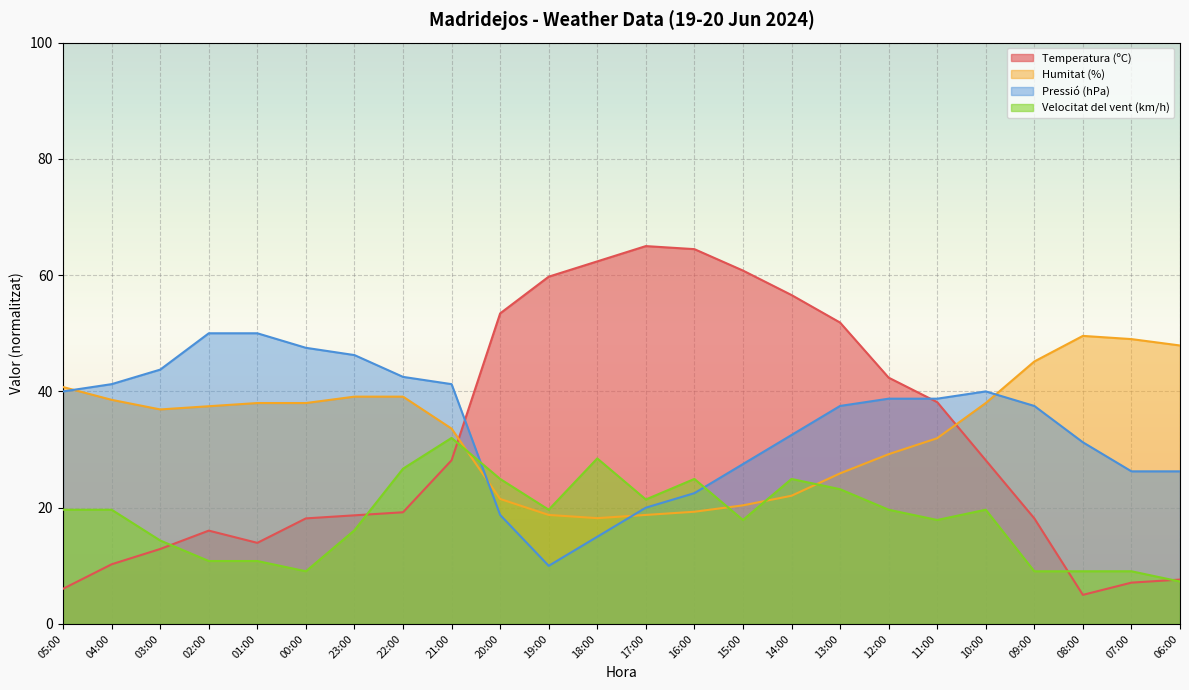

Where is the first local minimum for Humitat (%)?

03:00